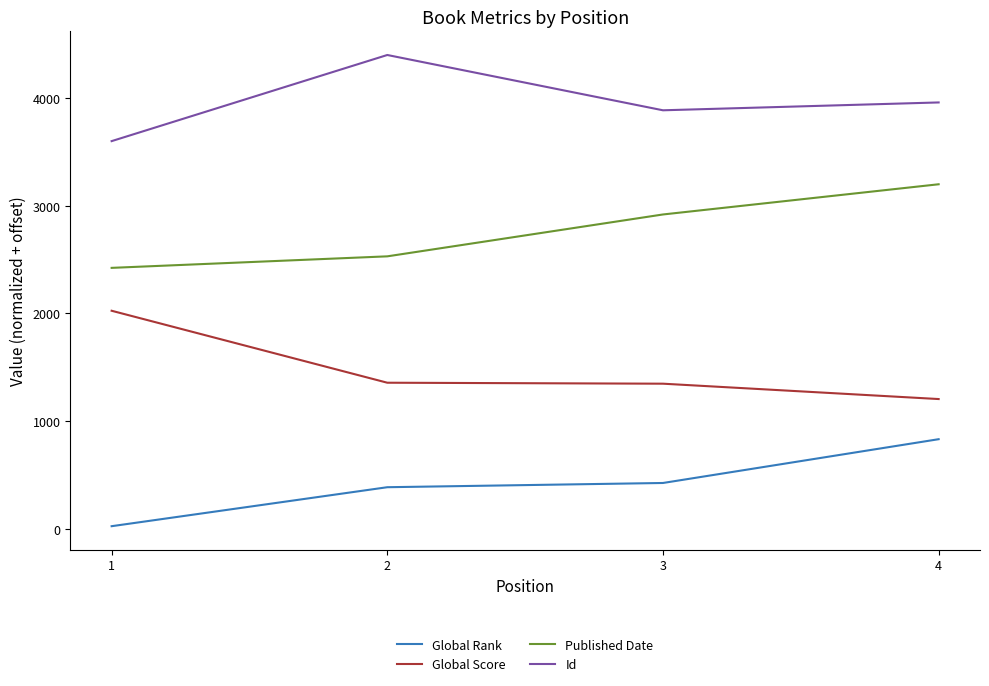

What is the maximum value for Id?

4398.3